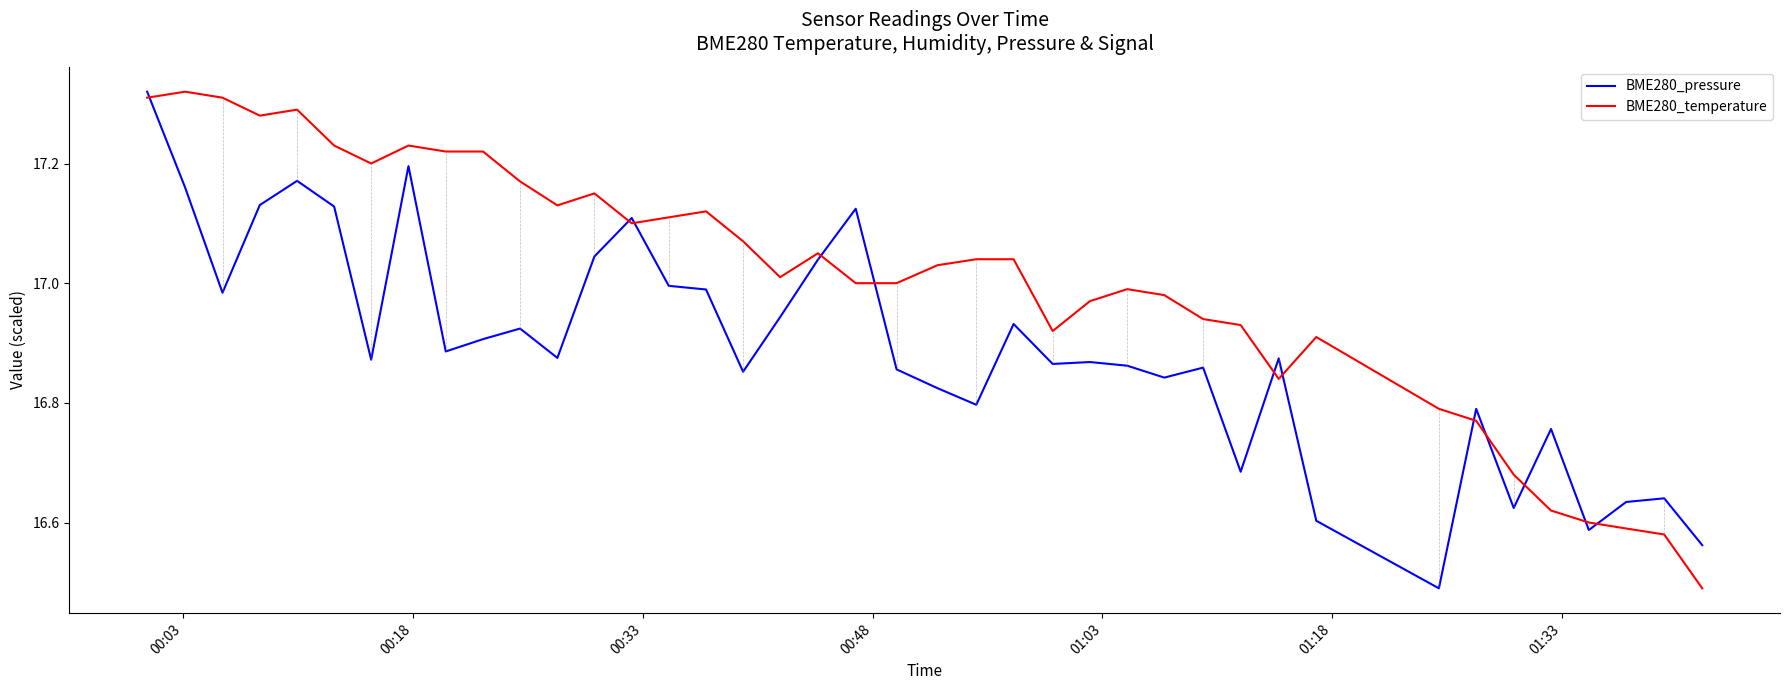

How many times do BME280_temperature and BME280_pressure cross each other?

12